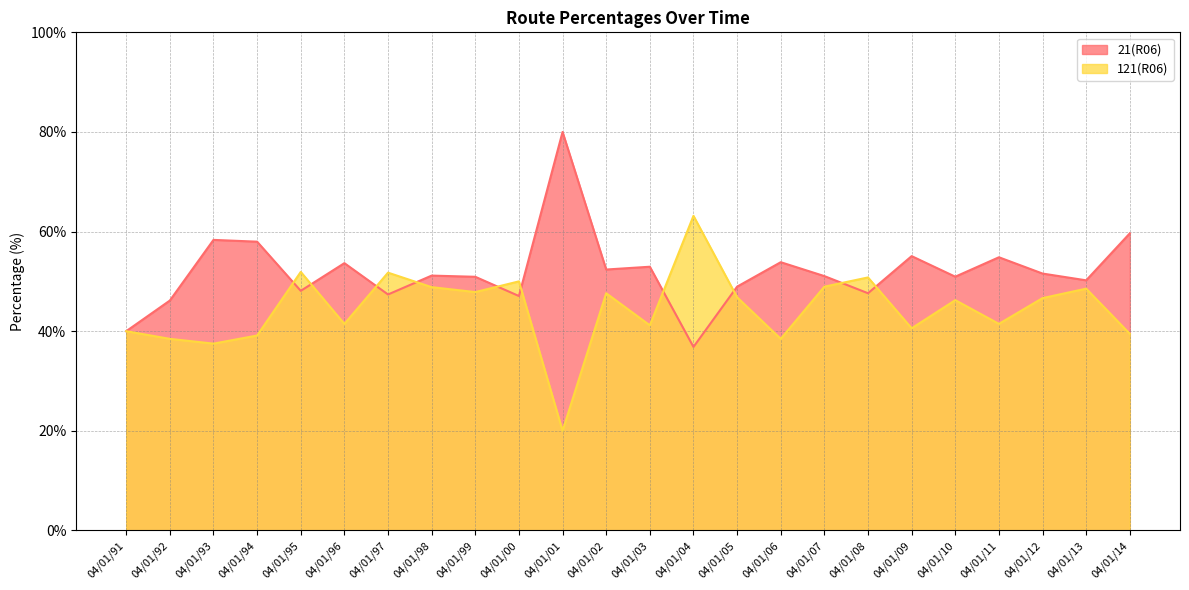

How many data points does each series have?

24